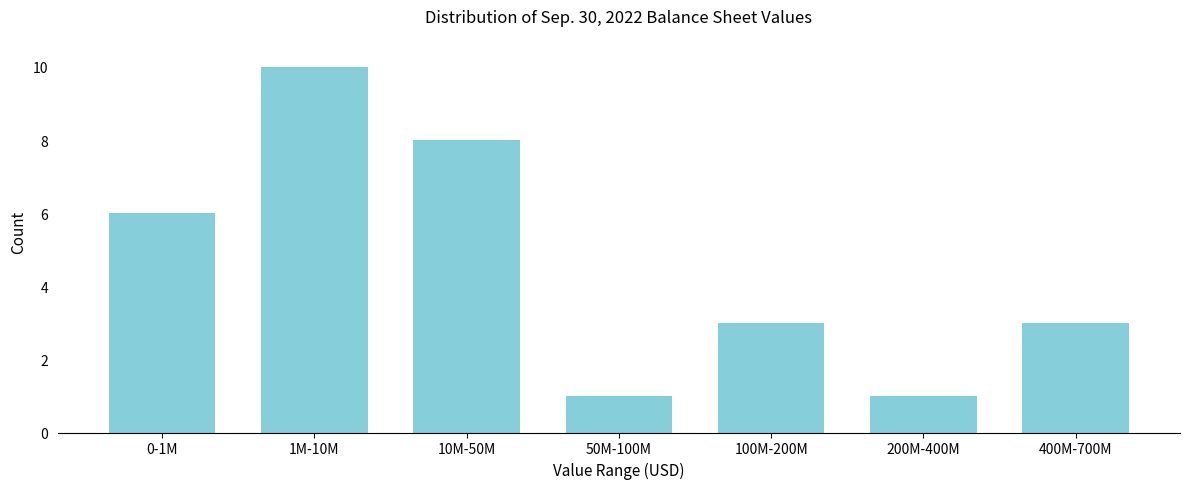

Reading left to right, transcribe all the data shown in this chart.

6	10	8	1	3	1	3